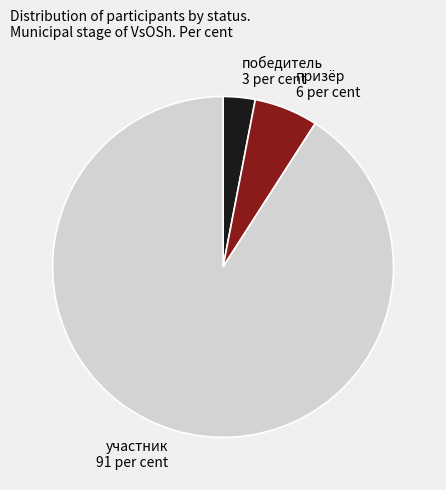

Rank the categories by value from lowest to highest.

победитель, призёр, участник